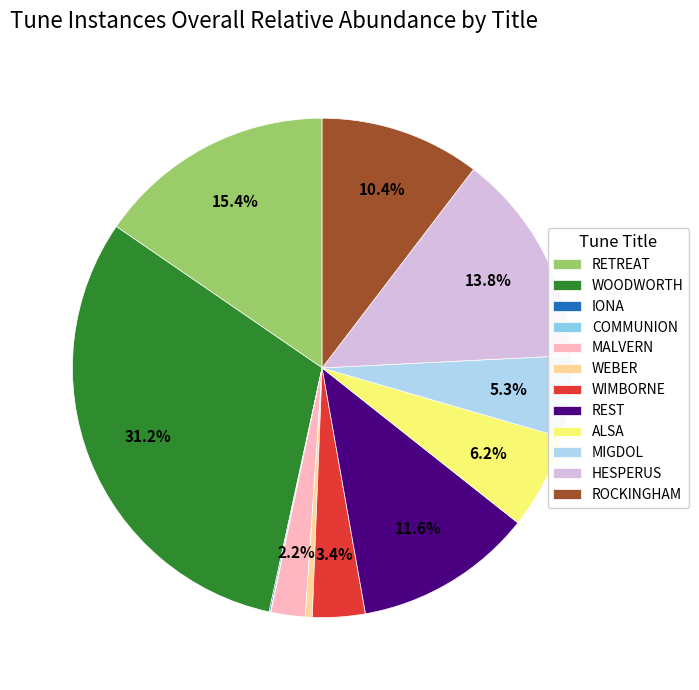

To the nearest percent, what is the difference between the largest and smallest slice percentages?

31%